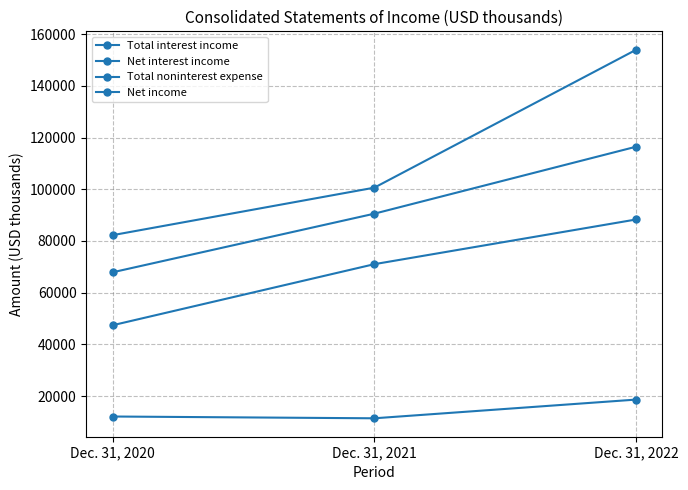

What is the difference between the maximum and second lowest values in the Total interest income series?

53331